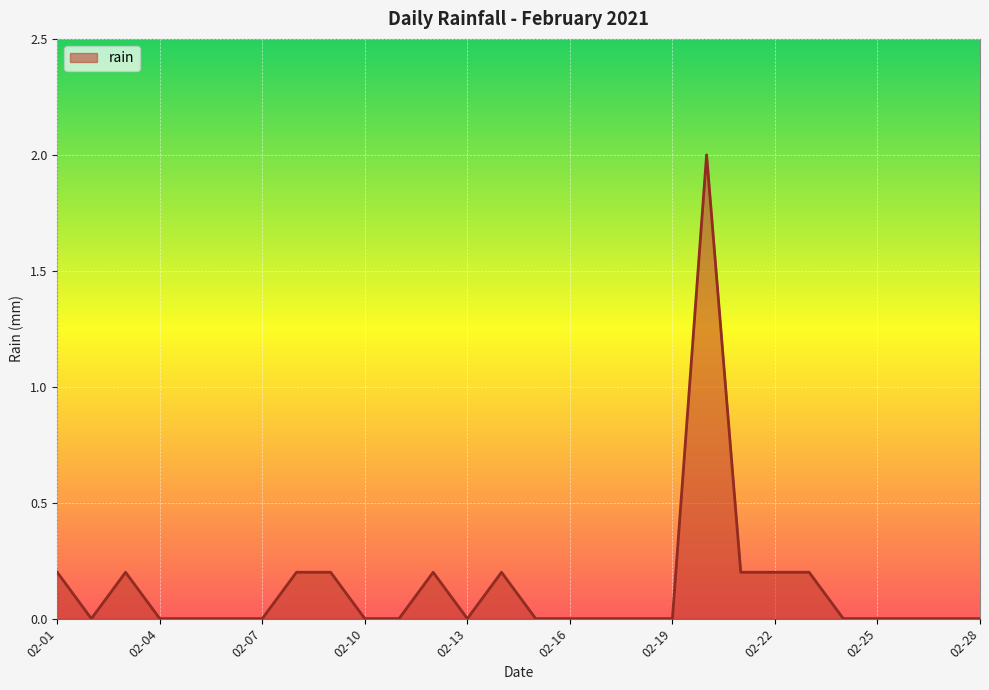

What is the difference between the maximum and minimum values?

2.0